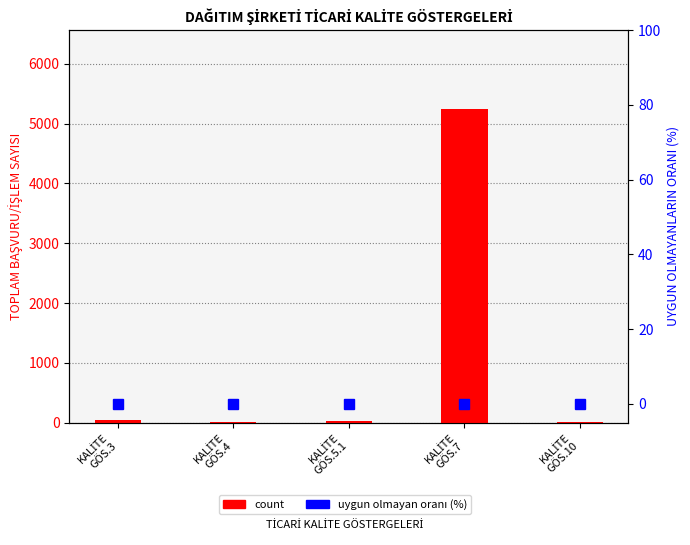

The count series shows 6 at KALİTE
GÖS.10. True or false?

False